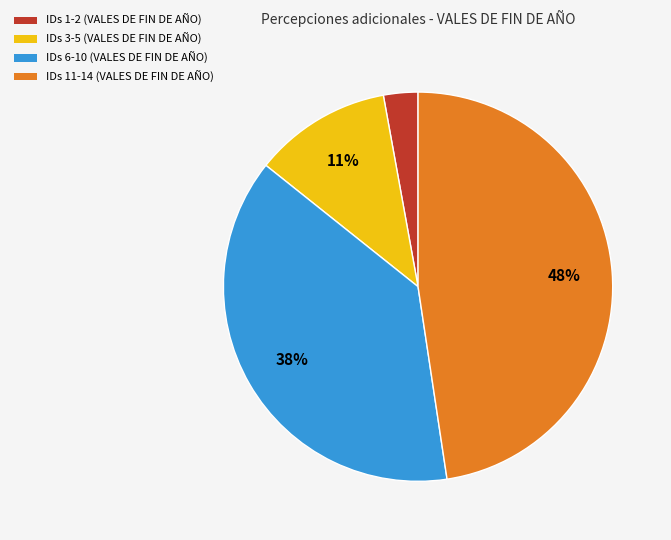

Is there a majority slice in this chart?

No